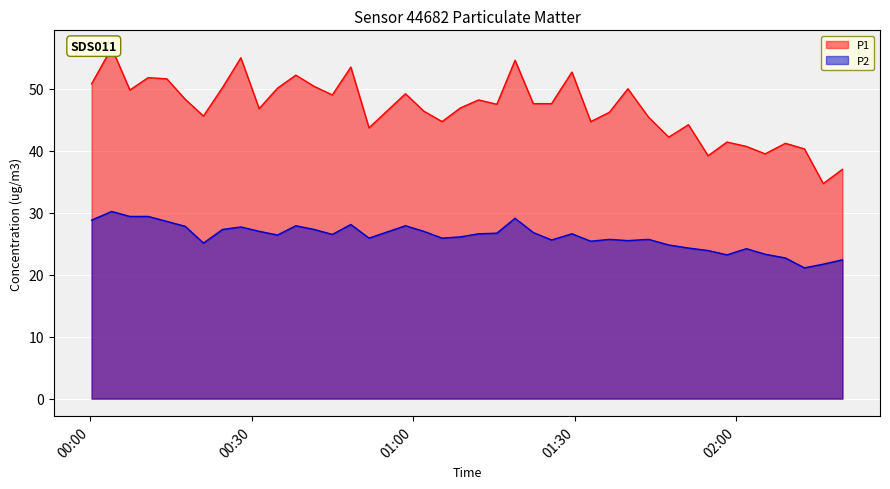

Which series has the widest spread of values?

P1